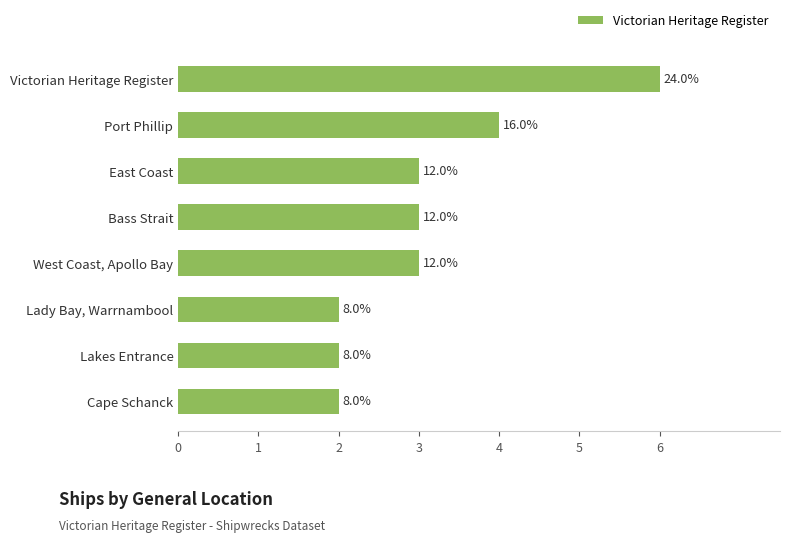

Rank the categories by value from highest to lowest.

Victorian Heritage Register, Port Phillip, East Coast, Bass Strait, West Coast, Apollo Bay, Lady Bay, Warrnambool, Lakes Entrance, Cape Schanck